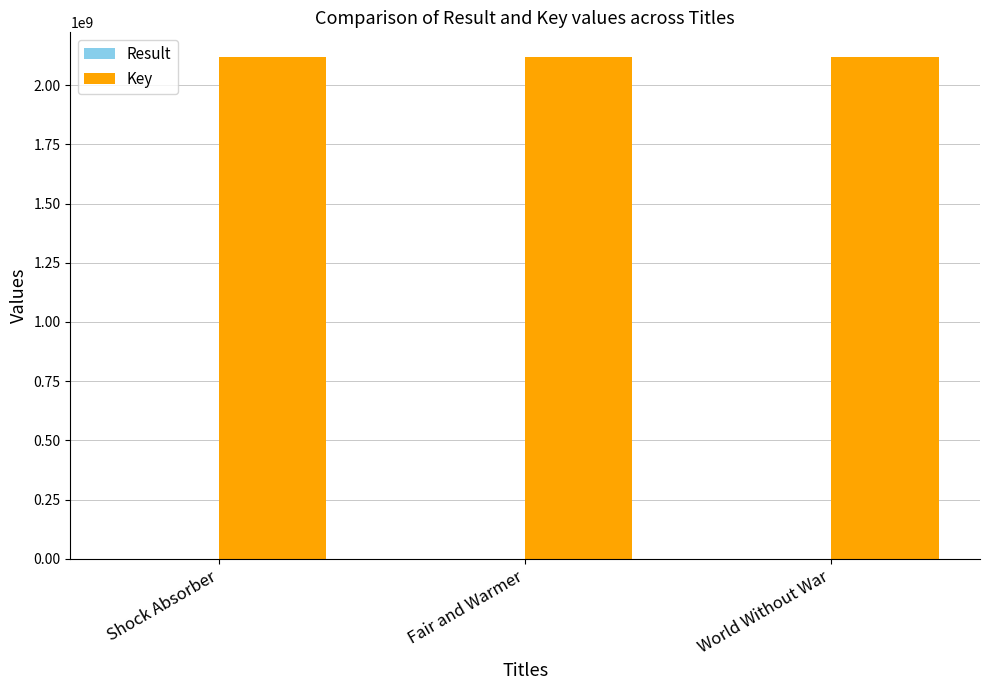

Which series has the largest total across all categories?

Key